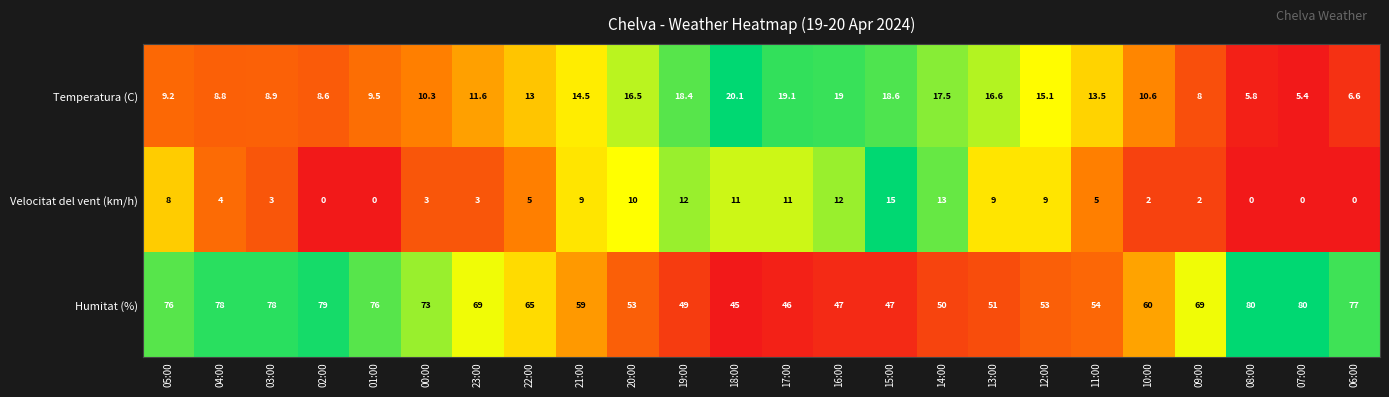

Rank the series by their maximum value, from highest to lowest.

Humitat (%), Temperatura (C), Velocitat del vent (km/h)